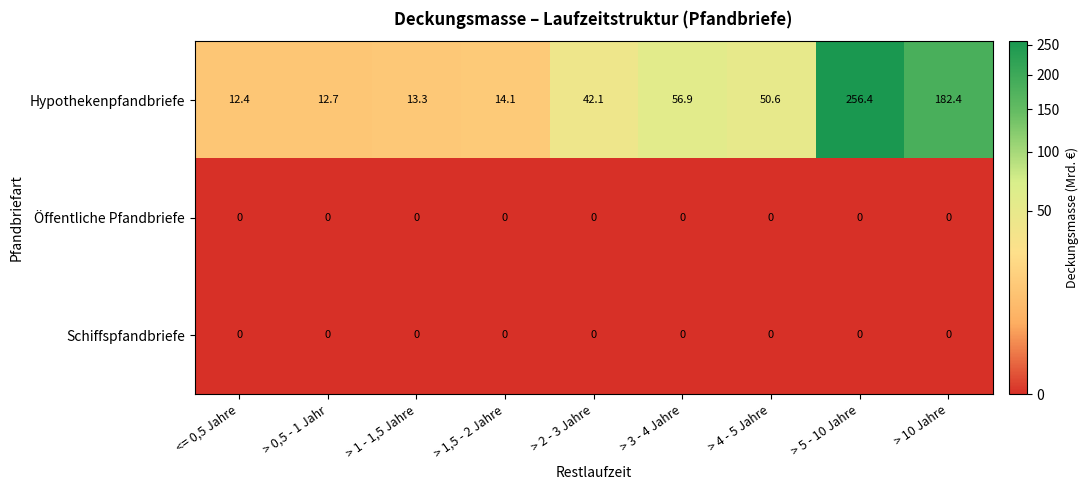

Reading right to left, what are all the values shown in this chart?

Hypothekenpfandbriefe: > 10 Jahre=182.4	> 5 - 10 Jahre=256.4	> 4 - 5 Jahre=50.6	> 3 - 4 Jahre=56.9	> 2 - 3 Jahre=42.1	> 1,5 - 2 Jahre=14.1	> 1 - 1,5 Jahre=13.3	> 0,5 - 1 Jahr=12.7	<= 0,5 Jahre=12.4
Öffentliche Pfandbriefe: > 10 Jahre=0.0	> 5 - 10 Jahre=0.0	> 4 - 5 Jahre=0.0	> 3 - 4 Jahre=0.0	> 2 - 3 Jahre=0.0	> 1,5 - 2 Jahre=0.0	> 1 - 1,5 Jahre=0.0	> 0,5 - 1 Jahr=0.0	<= 0,5 Jahre=0.0
Schiffspfandbriefe: > 10 Jahre=0.0	> 5 - 10 Jahre=0.0	> 4 - 5 Jahre=0.0	> 3 - 4 Jahre=0.0	> 2 - 3 Jahre=0.0	> 1,5 - 2 Jahre=0.0	> 1 - 1,5 Jahre=0.0	> 0,5 - 1 Jahr=0.0	<= 0,5 Jahre=0.0